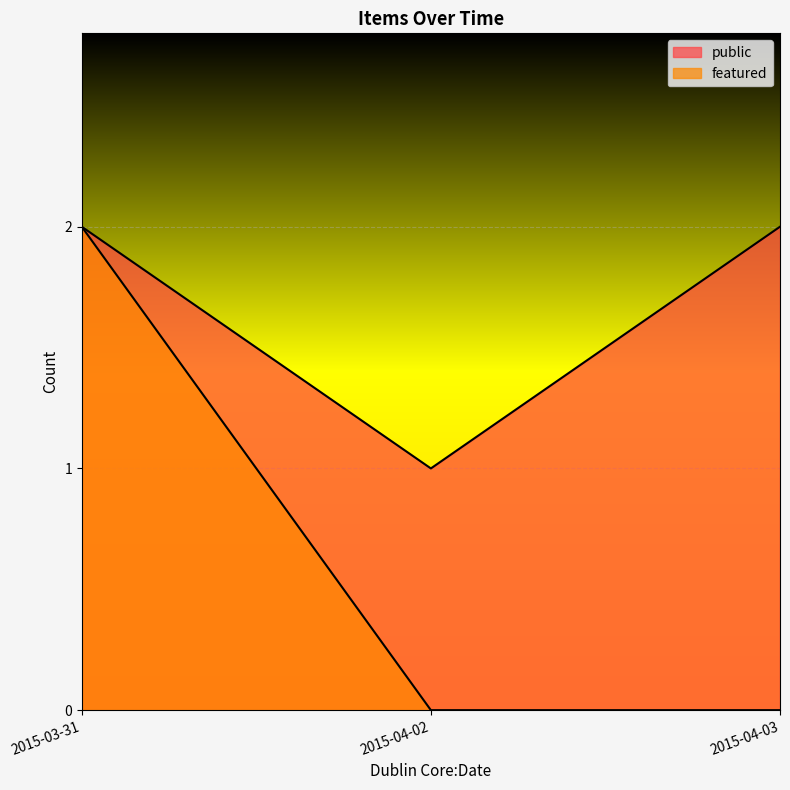

At how many categories does at least one series exceed 0?

3